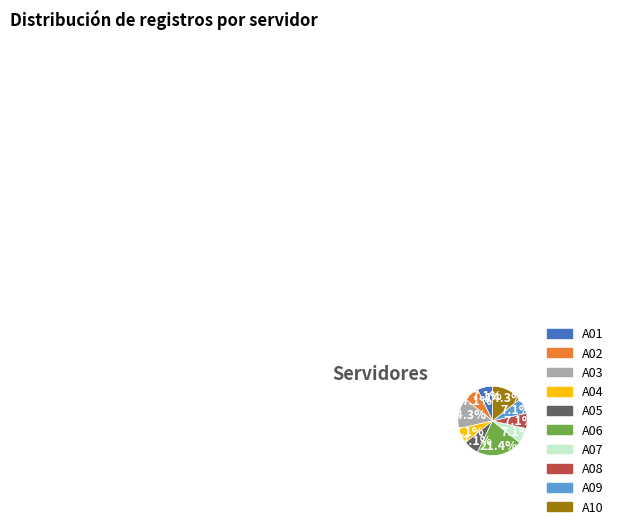

Count the number of slices in the pie.

10